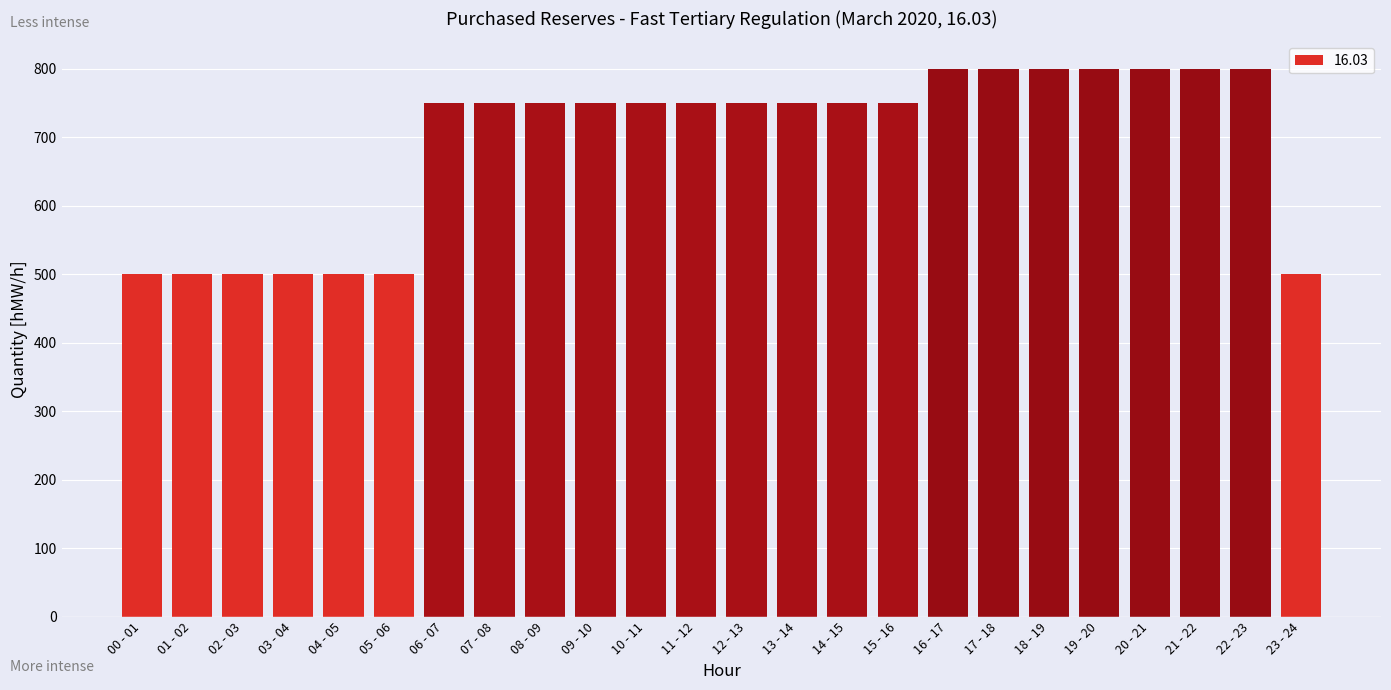

What is the sum of the values at 12 - 13 and 11 - 12?

1500